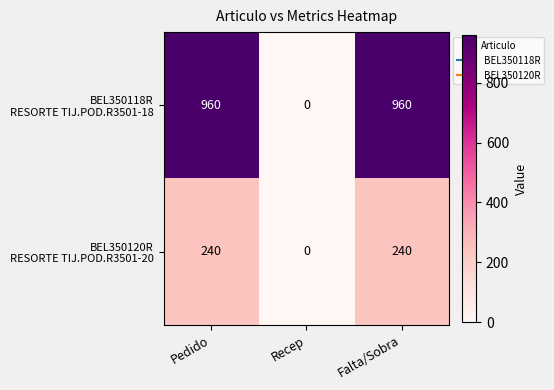

What is the maximum value shown in the chart?

960